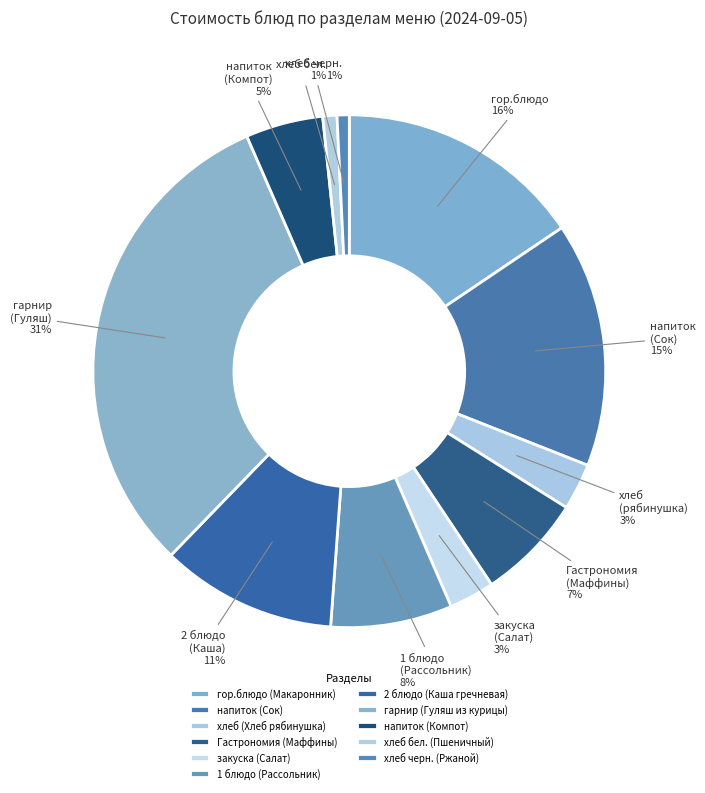

To the nearest percent, what is the difference between the largest and smallest slice percentages?

30%